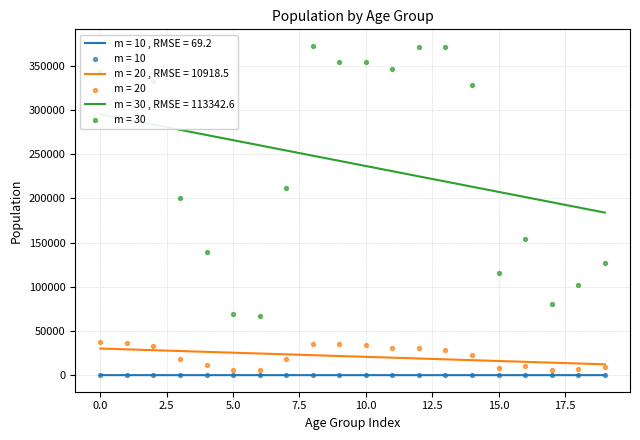

At how many categories does at least one series exceed 217072?

10